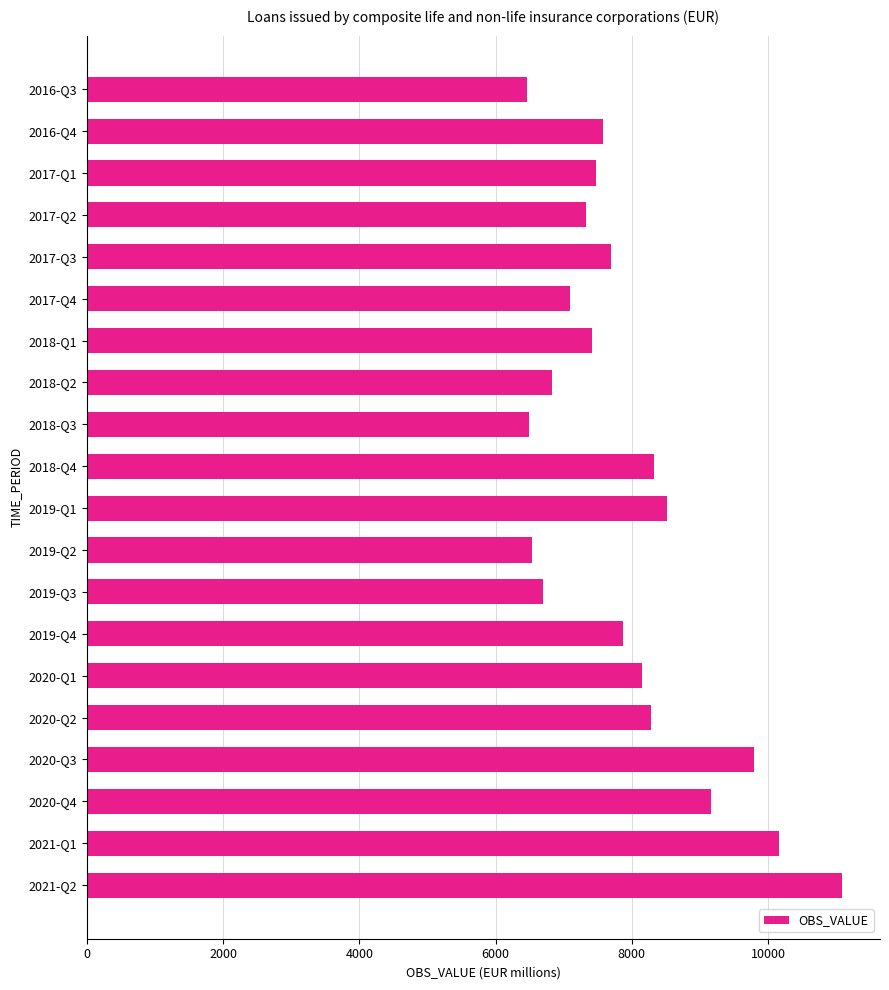

What is the value of the 13th bar from the top?

6693.0